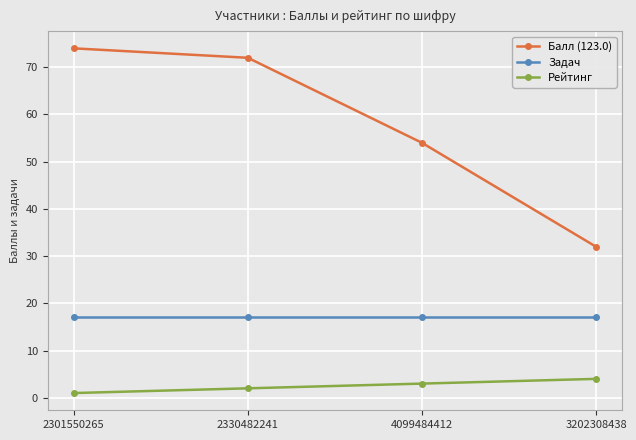

What is the value of the Рейтинг point at the 3rd from the left?

3